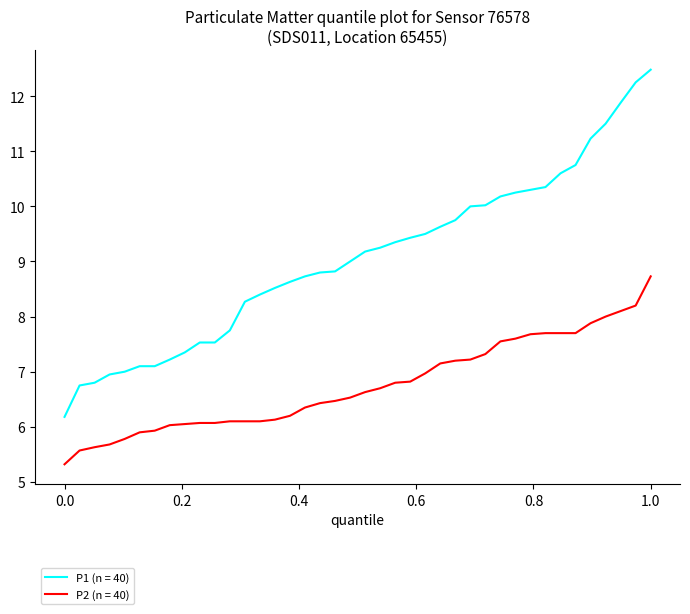

What is the smallest value displayed?

5.3